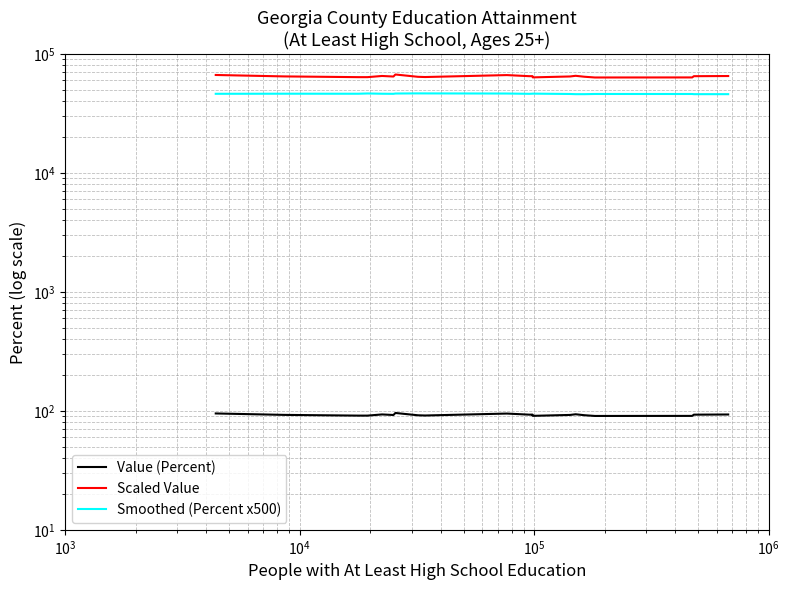

List the series in order of their overall mean, lowest first.

Value (Percent), Smoothed (Percent x500), Scaled Value